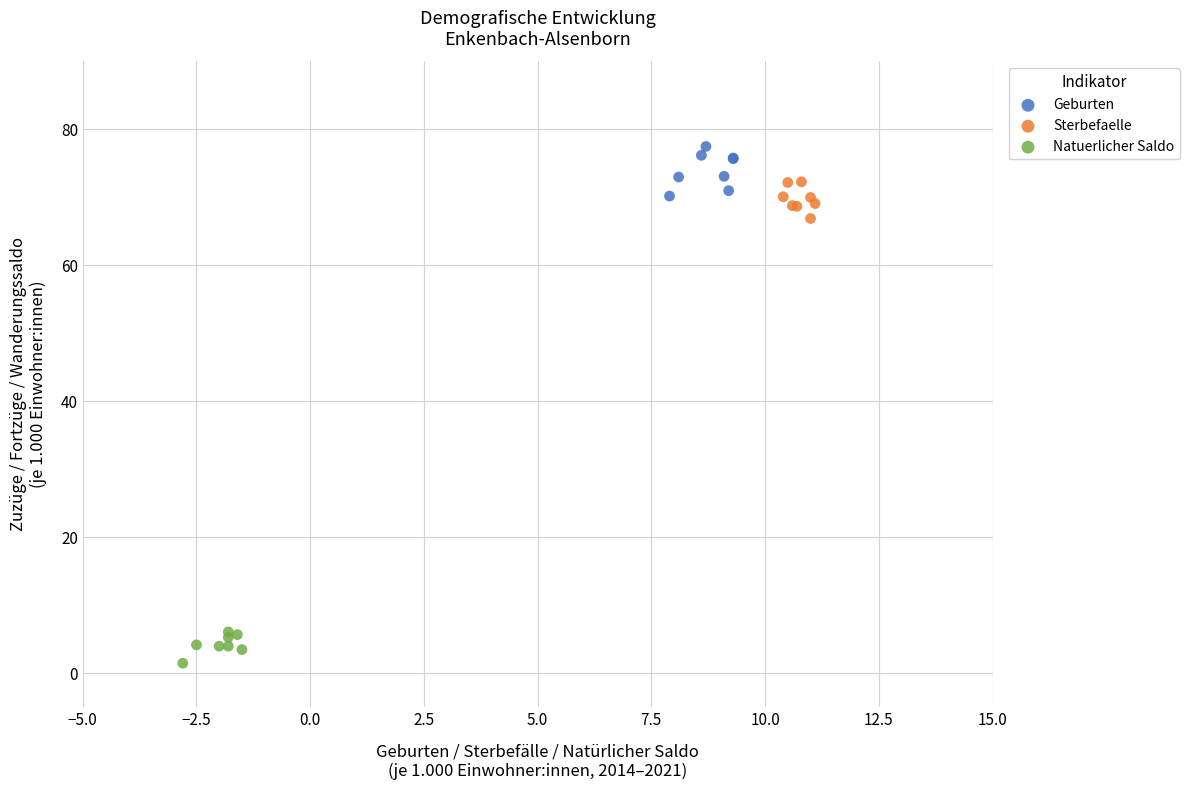

Which series reaches the minimum Y coordinate?

Natuerlicher Saldo